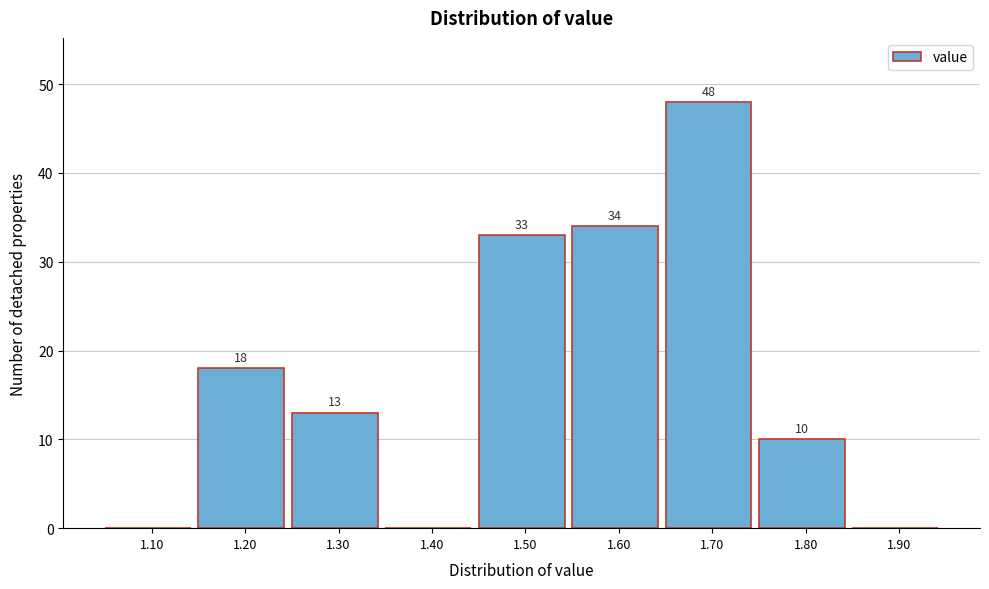

Reading left to right, transcribe all the data shown in this chart.

1.10=0	1.20=18	1.30=13	1.40=0	1.50=33	1.60=34	1.70=48	1.80=10	1.90=0